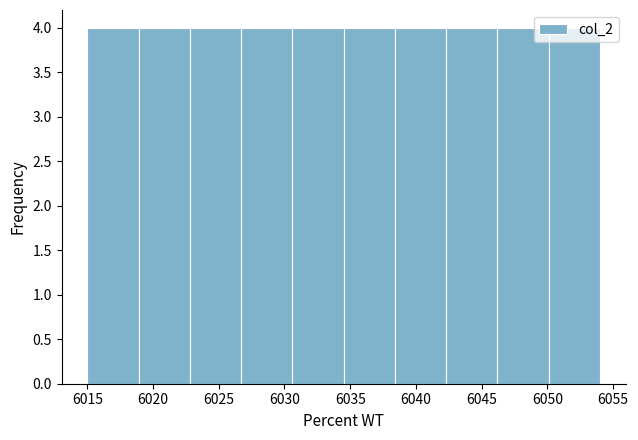

How tall is the bar that spans 6018.9 to 6022.8 on the x-axis? Neither the bar edges nor the heights are printed on the chart, so give them approximately, as read against the axes.

4